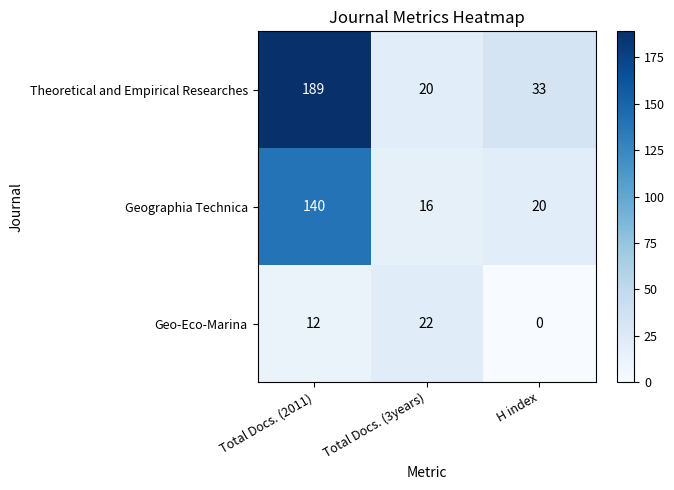

At which label is Geo-Eco-Marina closest to 11?

Total Docs. (2011)